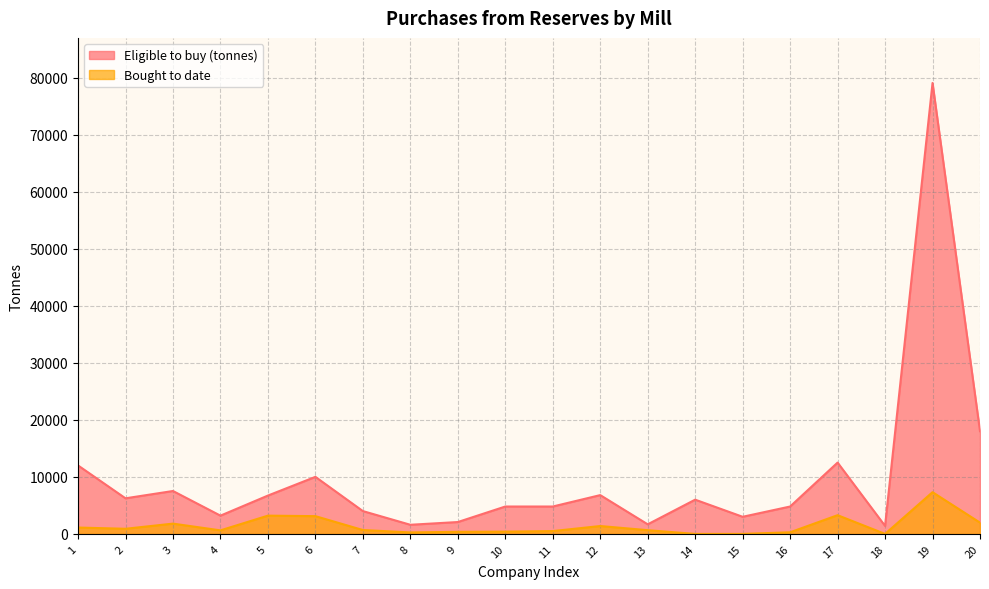

What is the difference between the maximum and second lowest values in the Bought to date series?

7313.2